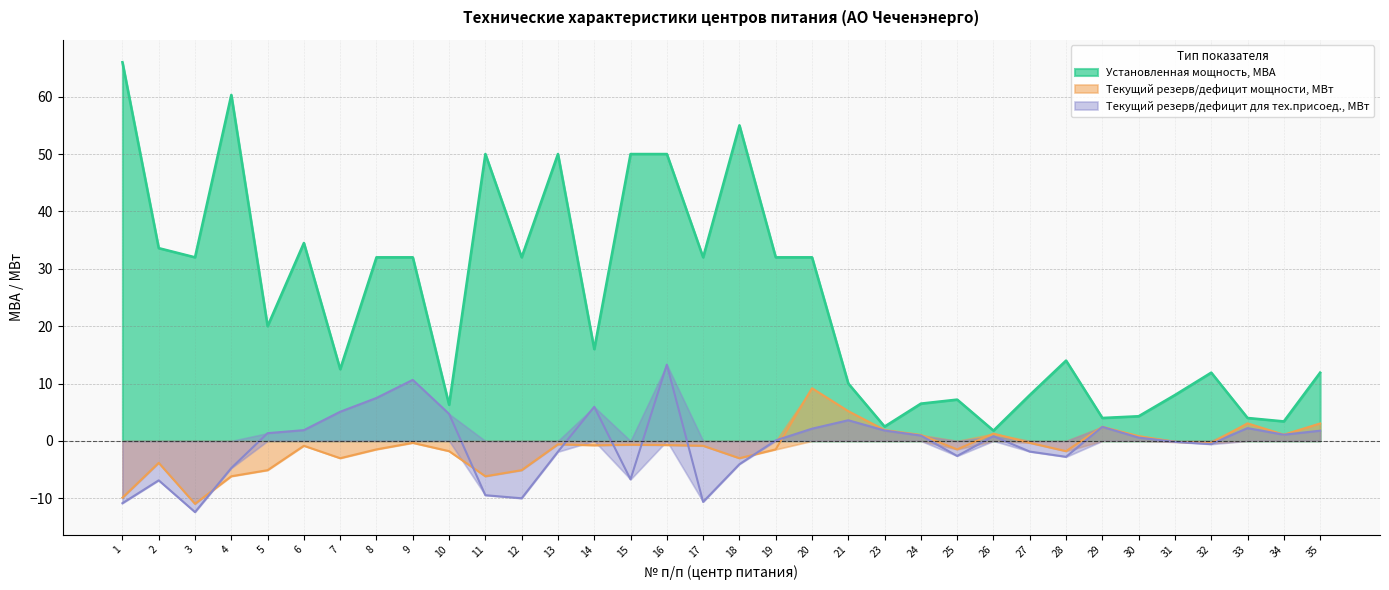

Is it true that Установленная мощность, МВА equals 17.4 at 2?

False